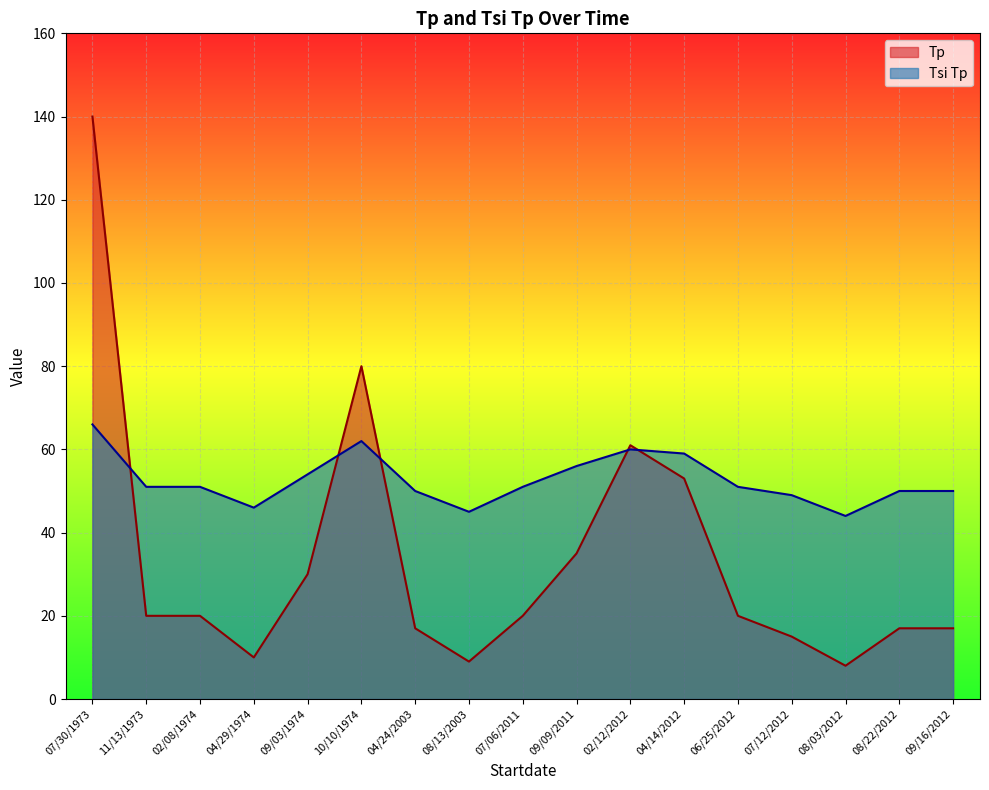

What is the difference between the maximum and second lowest values in the Tp series?

131